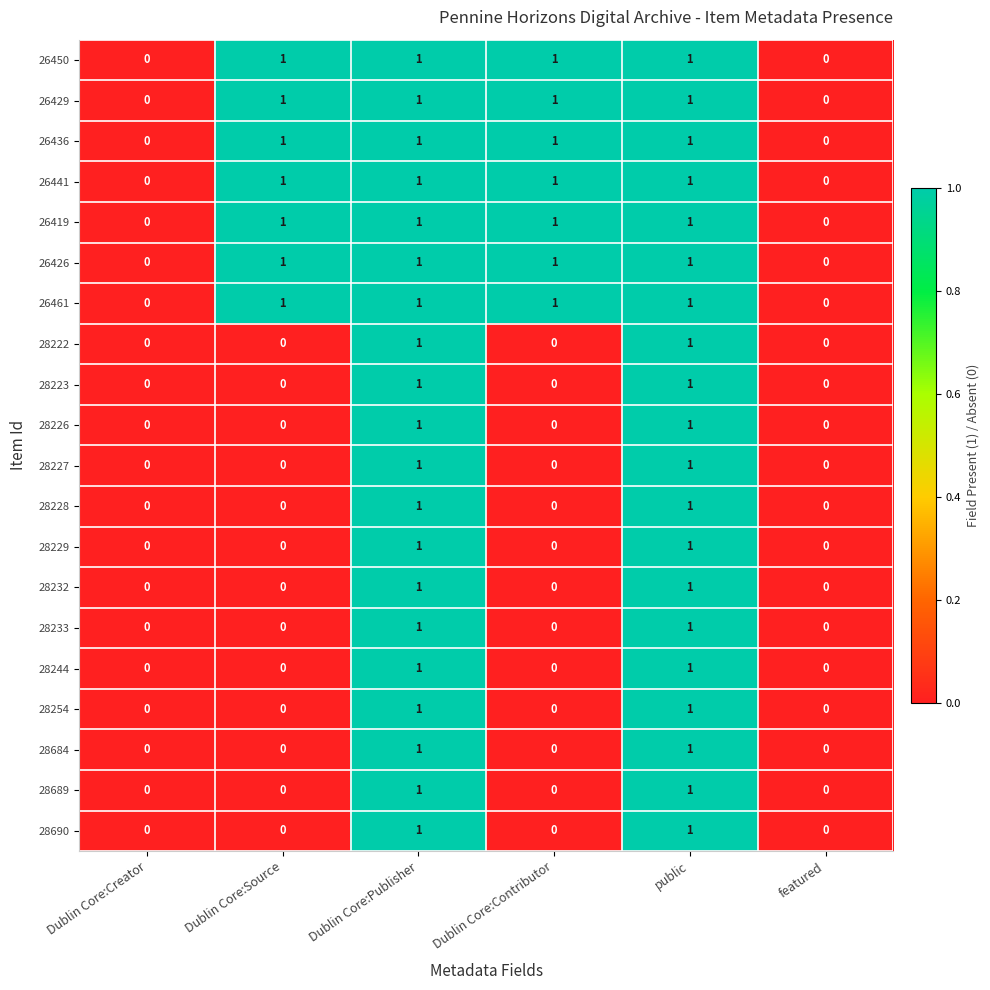

True or false: 26450 has a value of 1 at Dublin Core:Source.

True